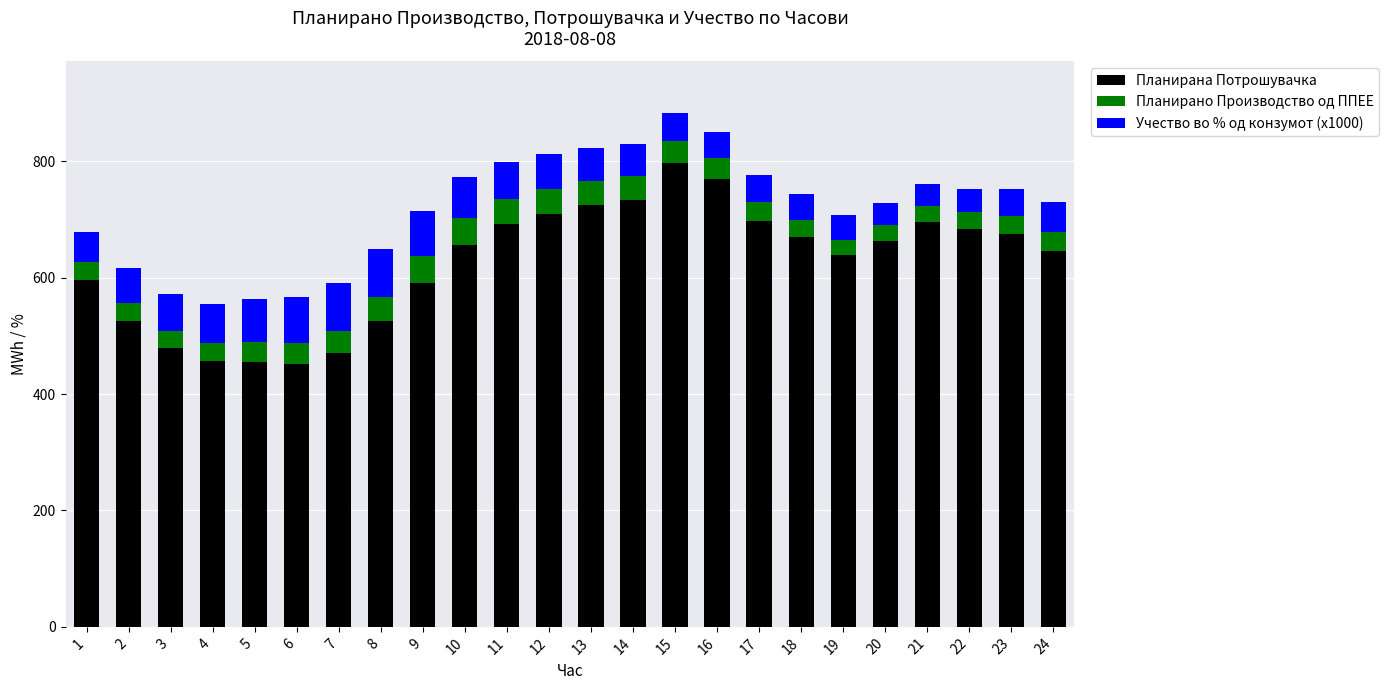

What is the lowest value of the Планирана Потрошувачка series?

451.3